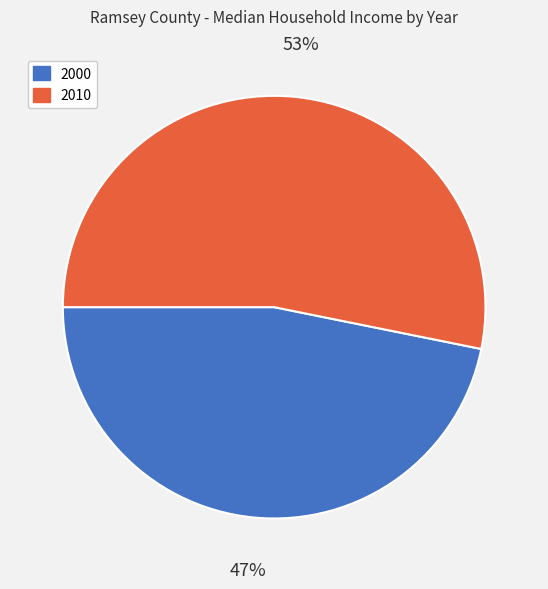

What is the largest slice in the pie chart?

2010